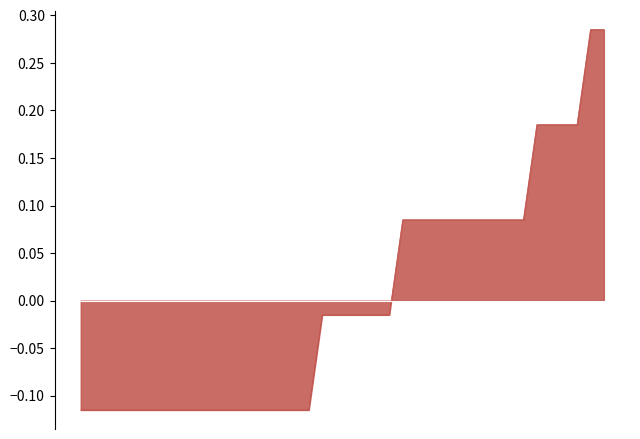

Does the chart have visible grid lines?

No